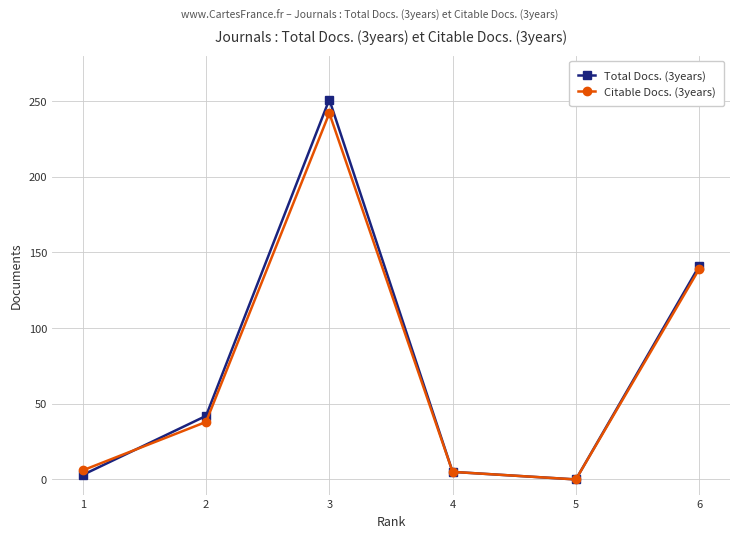

Rank the series by their maximum value, from highest to lowest.

Total Docs. (3years), Citable Docs. (3years)